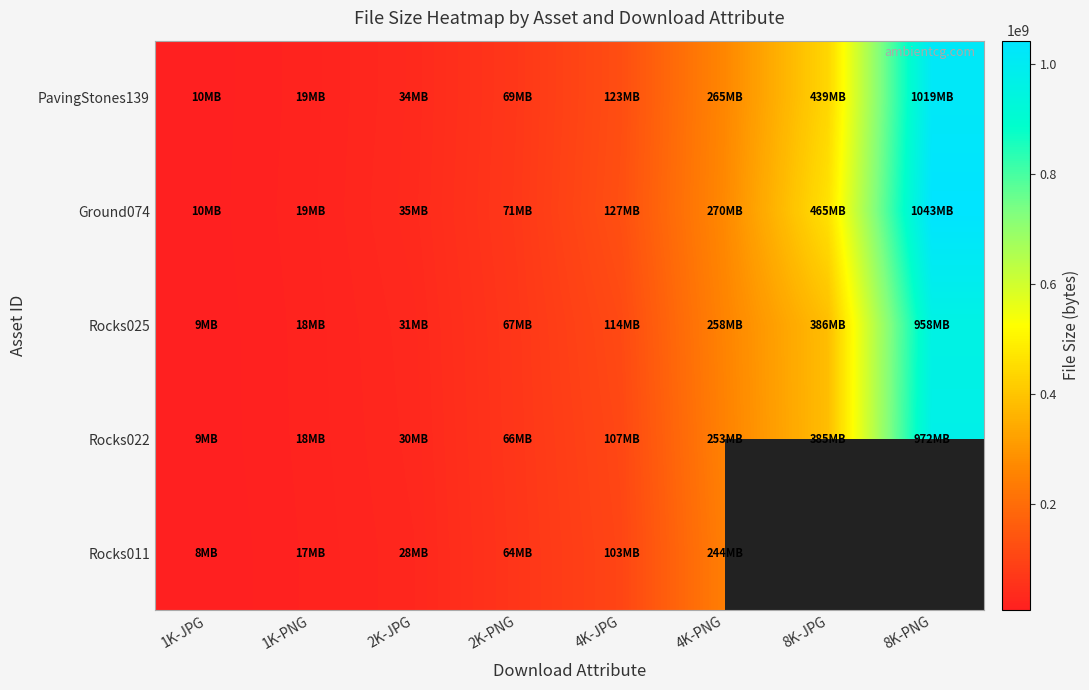

Which series has the largest range (max minus min)?

Ground074